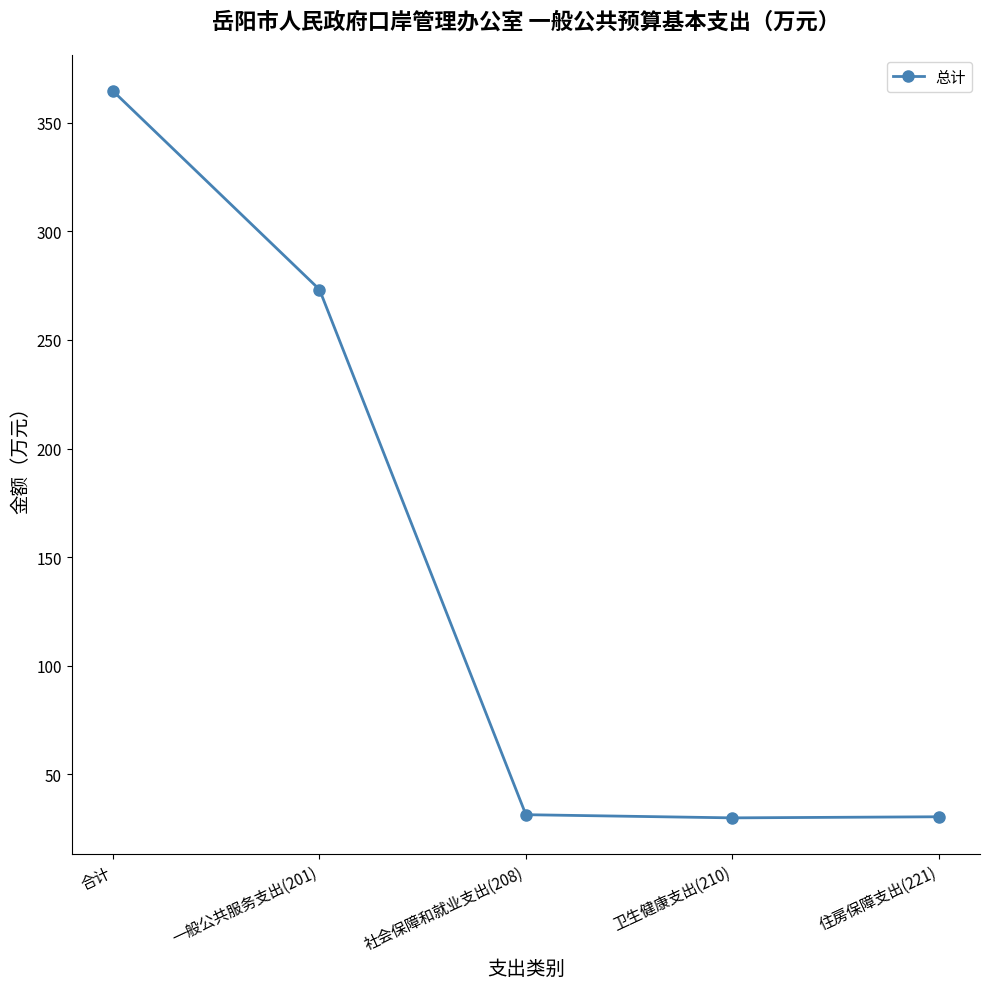

Where does the data first go above 31?

合计